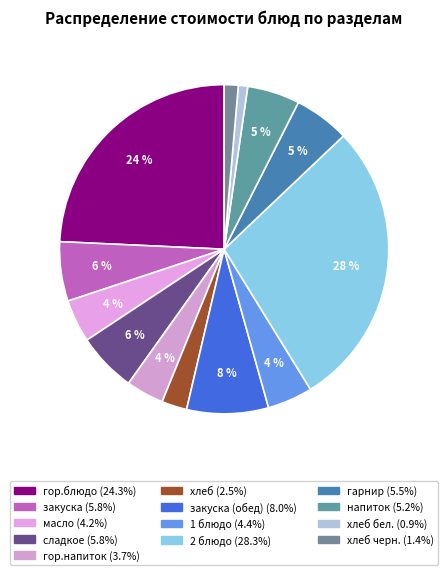

How many segments does this pie chart have?

13